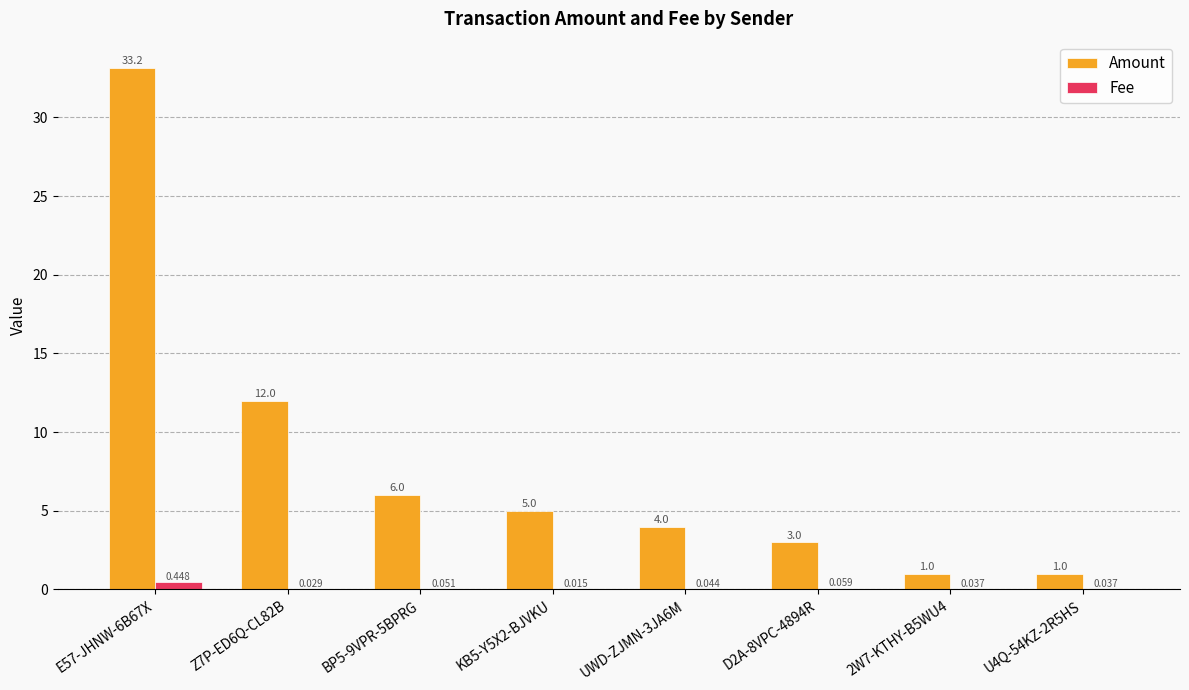

The Amount series shows 6.7 at UWD-ZJMN-3JA6M. True or false?

False